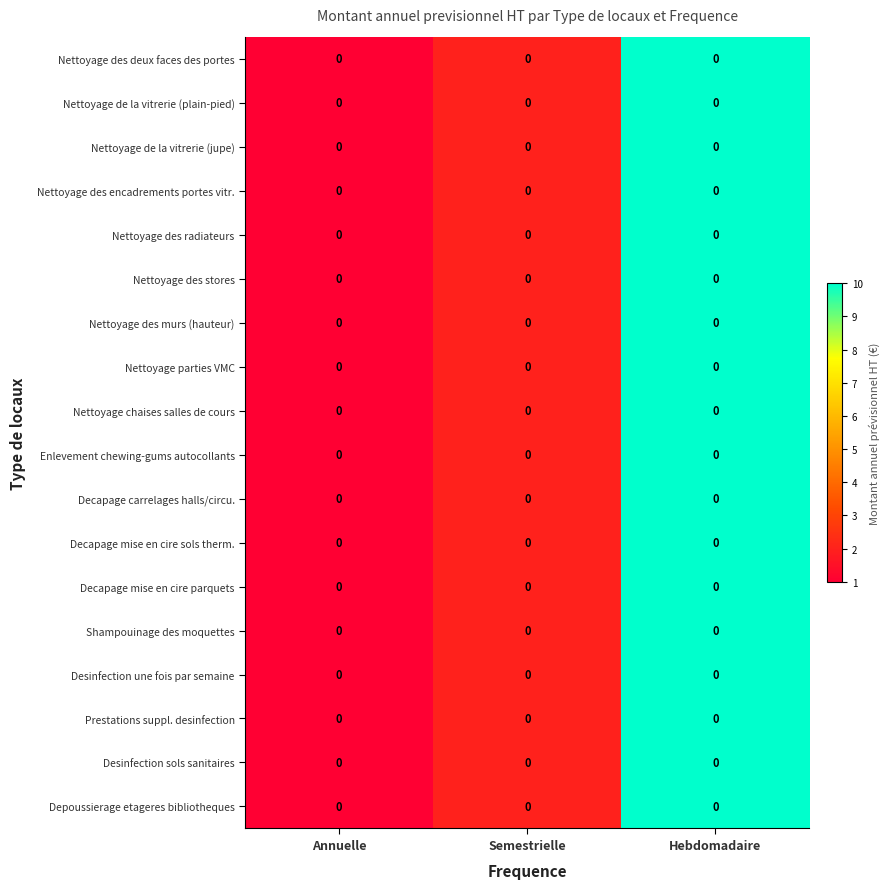

At which category is the sum across all series the highest?

Hebdomadaire